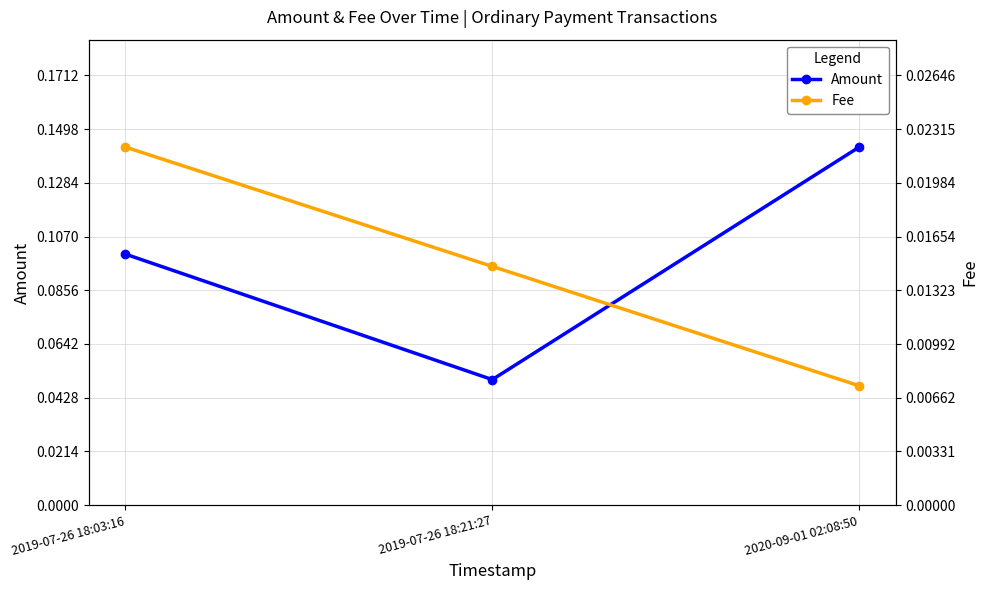

What is the total value across all series at 2019-07-26 18:21:27?

0.1